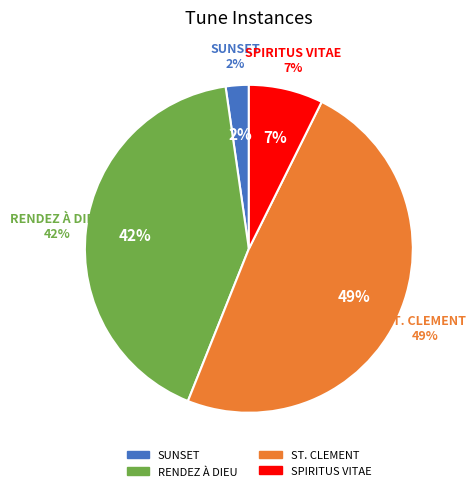

True or false: ST. CLEMENT accounts for 49% of the total.

True